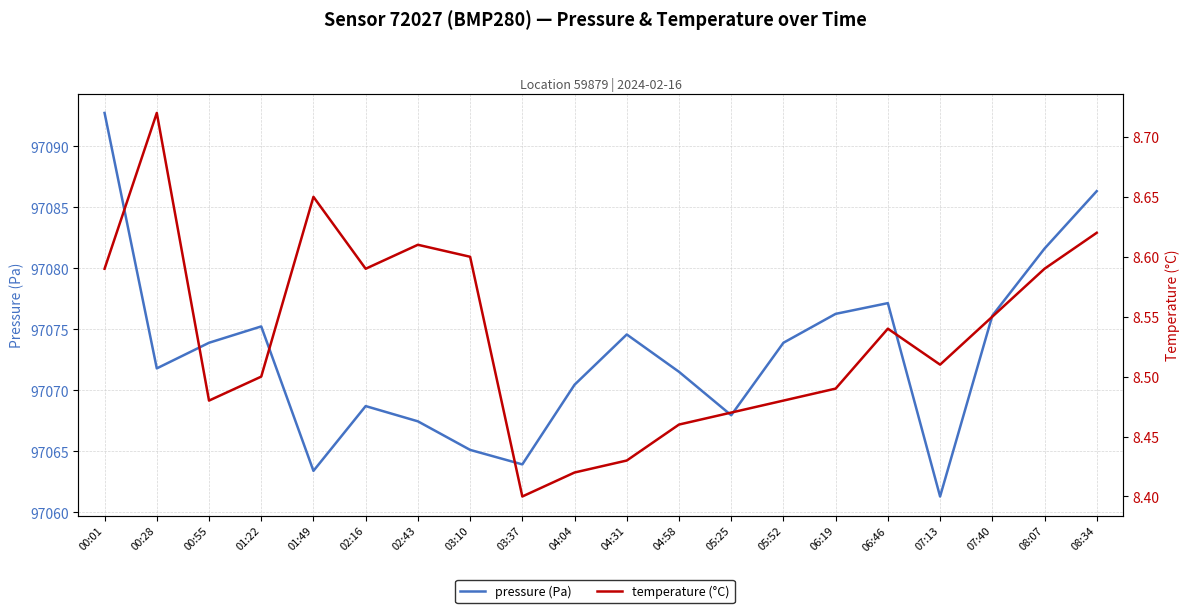

What is the sum of the pressure (Pa) values at 08:07 and 04:58?

194153.2